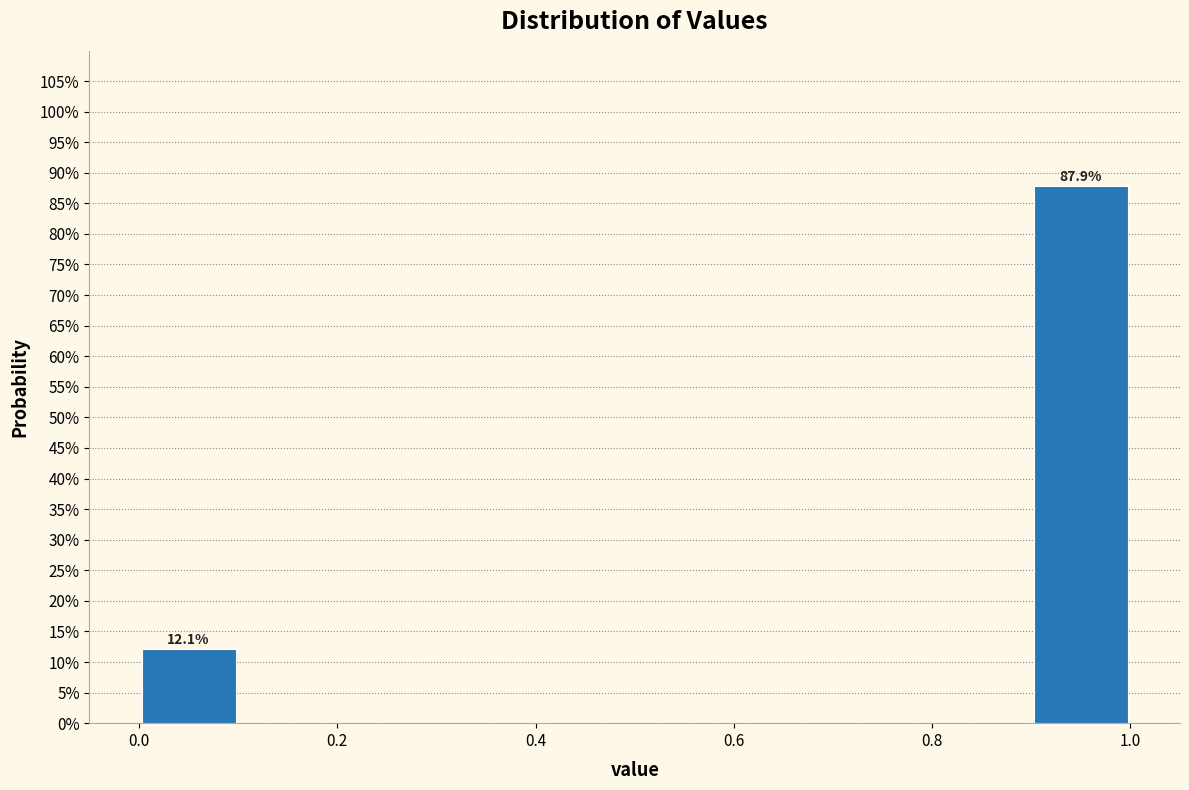

Over which range of the x-axis is the bar tallest?

0.9 to 1.0